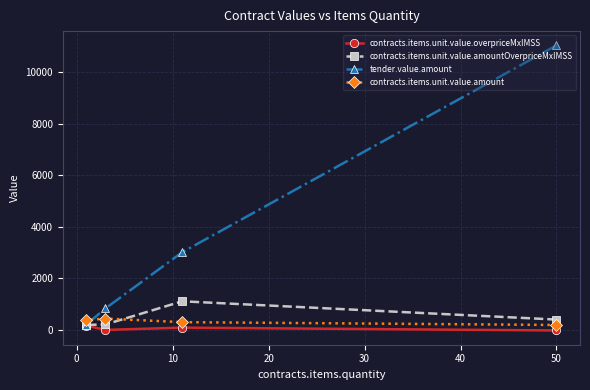

What is the maximum value for tender.value.amount?

11049.0